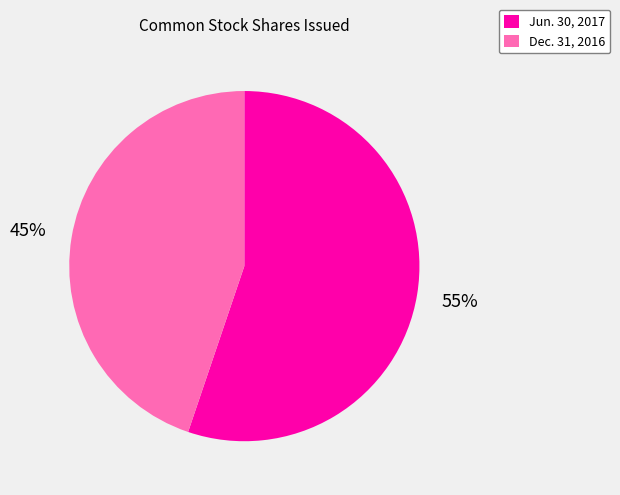

Approximately how many times larger is the value at Dec. 31, 2016 compared to Jun. 30, 2017?

0.8